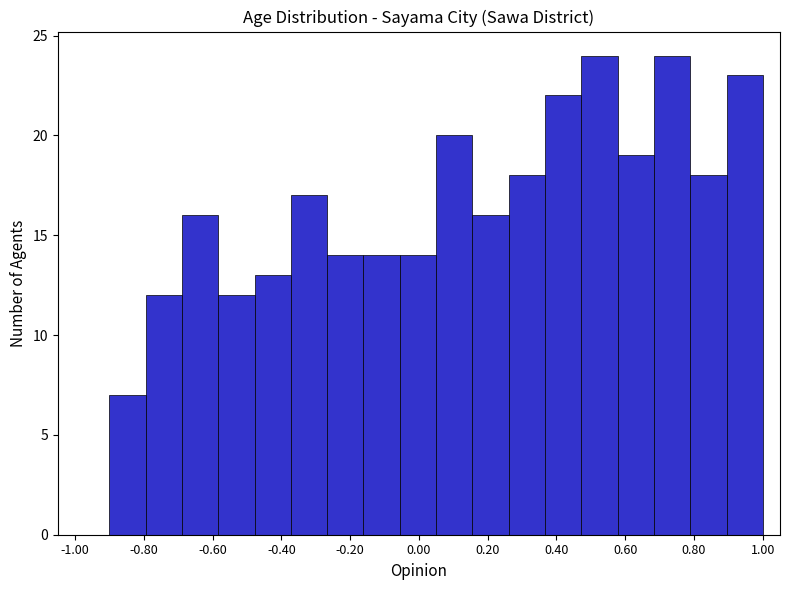

Reading left to right, list every bar in this chart as the range it spans on the x-axis followed by its height. Neither the bar edges nor the heights are printed on the chart, so give them approximately, as read against the axes.

-0.90 to -0.80: 7
-0.80 to -0.68: 12
-0.68 to -0.58: 16
-0.58 to -0.48: 12
-0.48 to -0.38: 13
-0.38 to -0.26: 17
-0.26 to -0.16: 14
-0.16 to -0.06: 14
-0.06 to 0.06: 14
0.06 to 0.16: 20
0.16 to 0.26: 16
0.26 to 0.36: 18
0.36 to 0.48: 22
0.48 to 0.58: 24
0.58 to 0.68: 19
0.68 to 0.78: 24
0.78 to 0.90: 18
0.90 to 1.00: 23